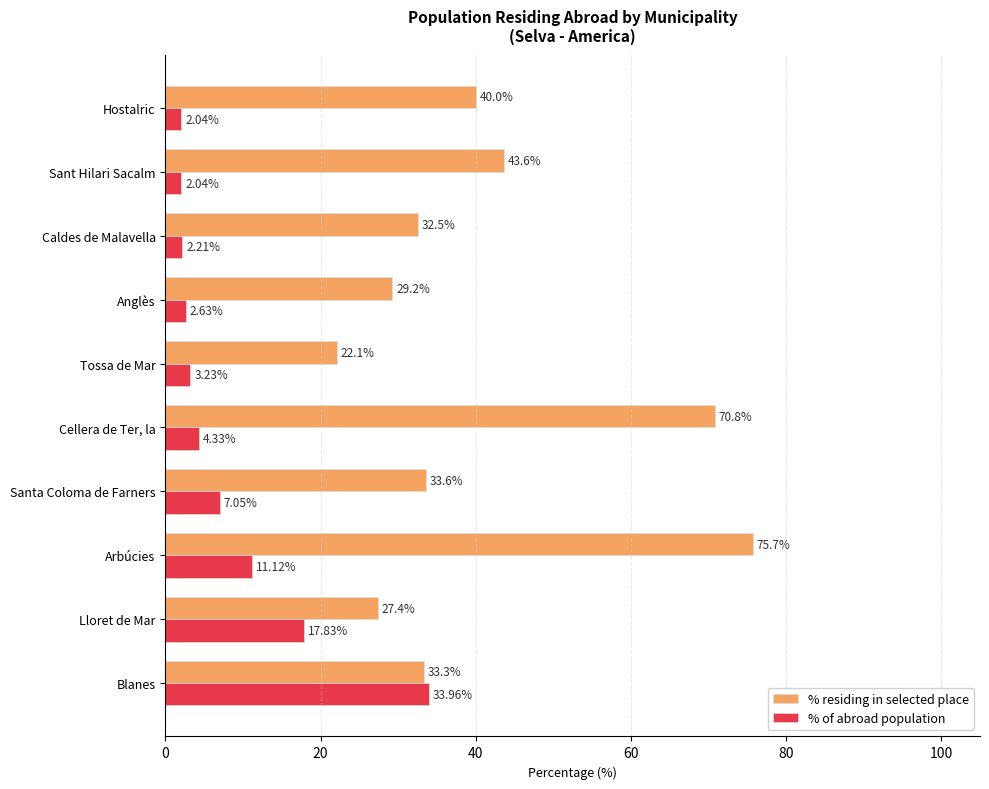

What is the total value across all series at Blanes?

67.3